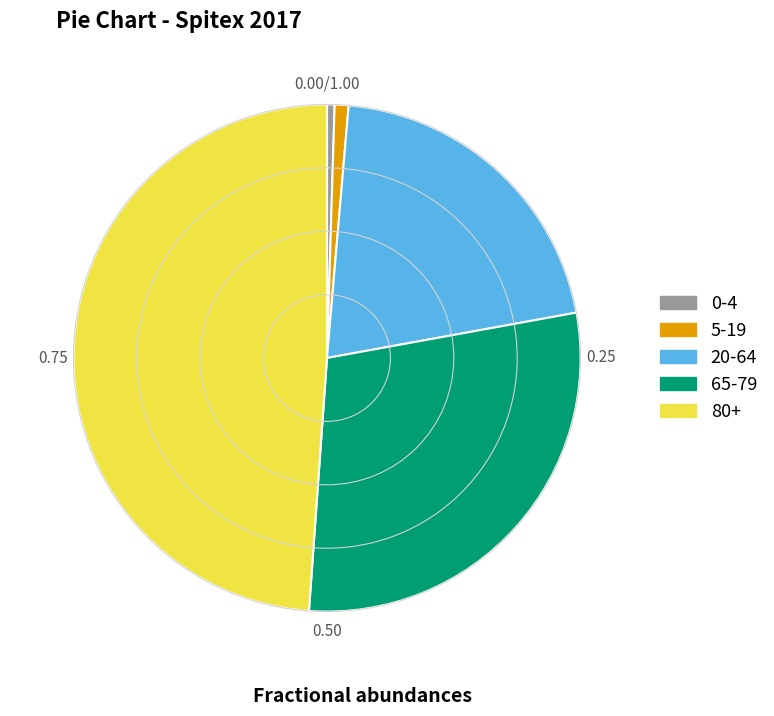

The 20-64 slice represents 32% of the pie. True or false?

False